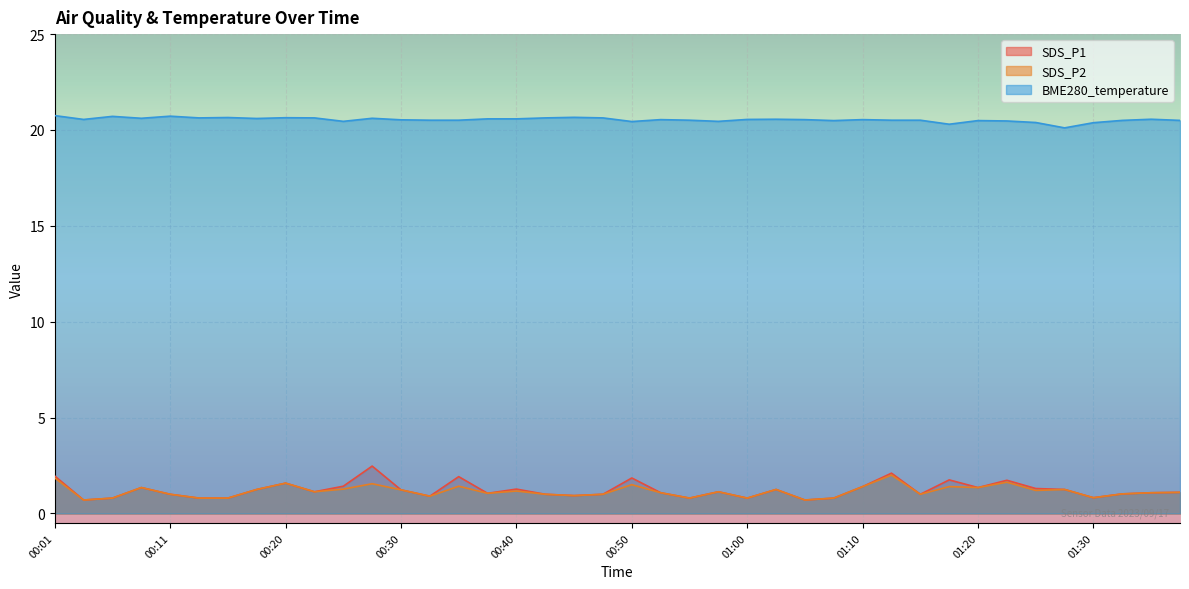

At 00:18, list the series in order from largest to smallest.

BME280_temperature, SDS_P1, SDS_P2